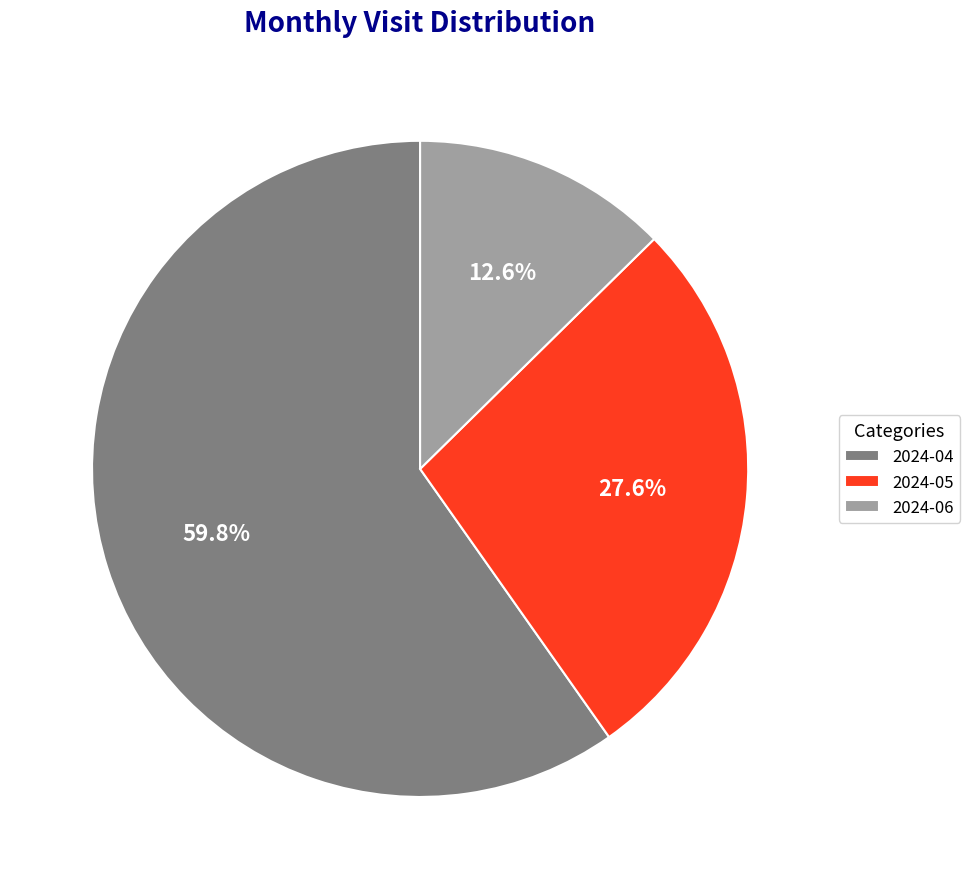

Combined, do 2024-06 and 2024-05 account for over 50%?

No